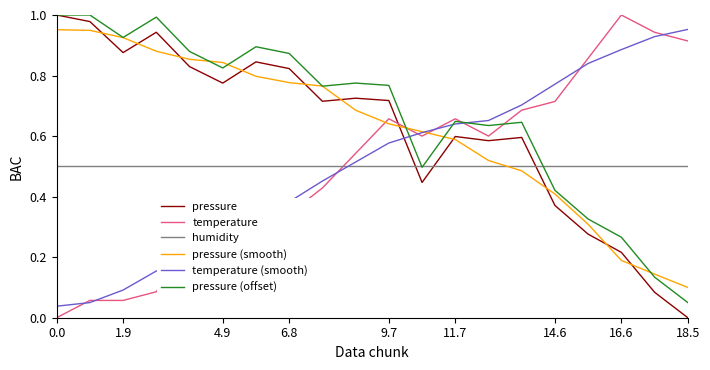

True or false: temperature (smooth) and pressure intersect in this chart.

True